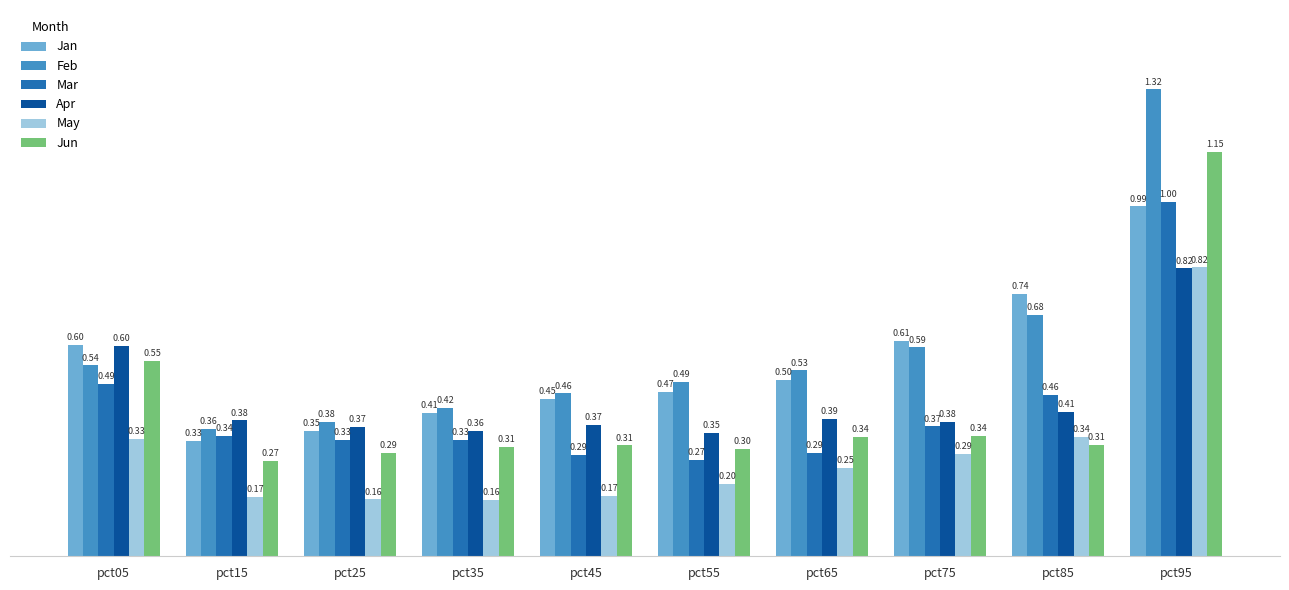

What is the difference between the highest and lowest values at pct35?

0.3